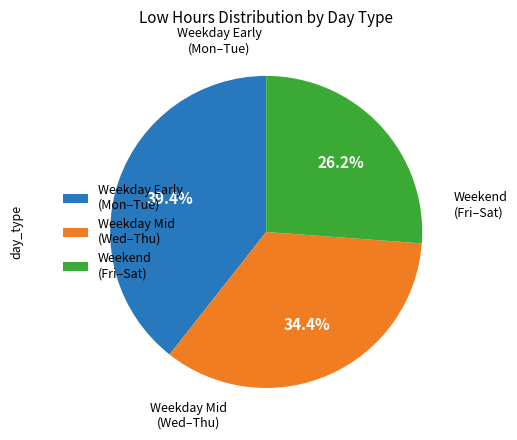

What is the ratio of the value at Weekday Early (Mon–Tue) to the value at Weekend (Fri–Sat)?

1.5